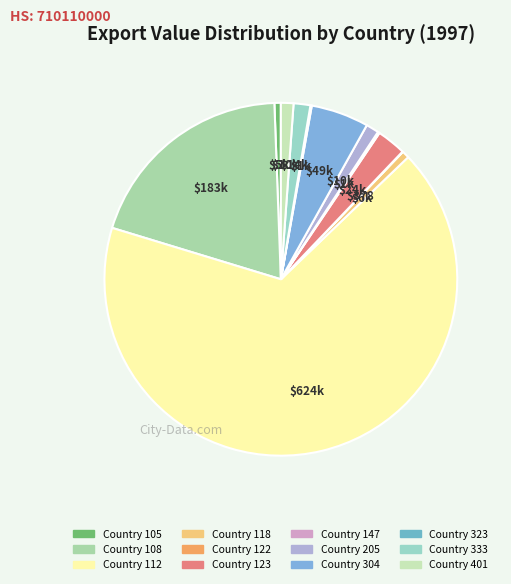

Combined, what portion of the pie is Country 108 and Country 112?

86.6%